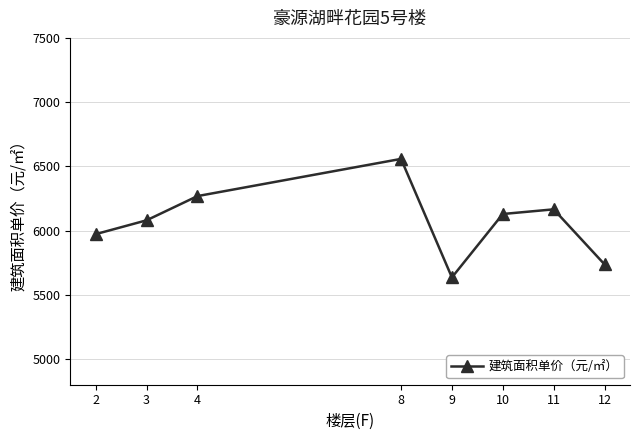

How many values are below 6129?

4